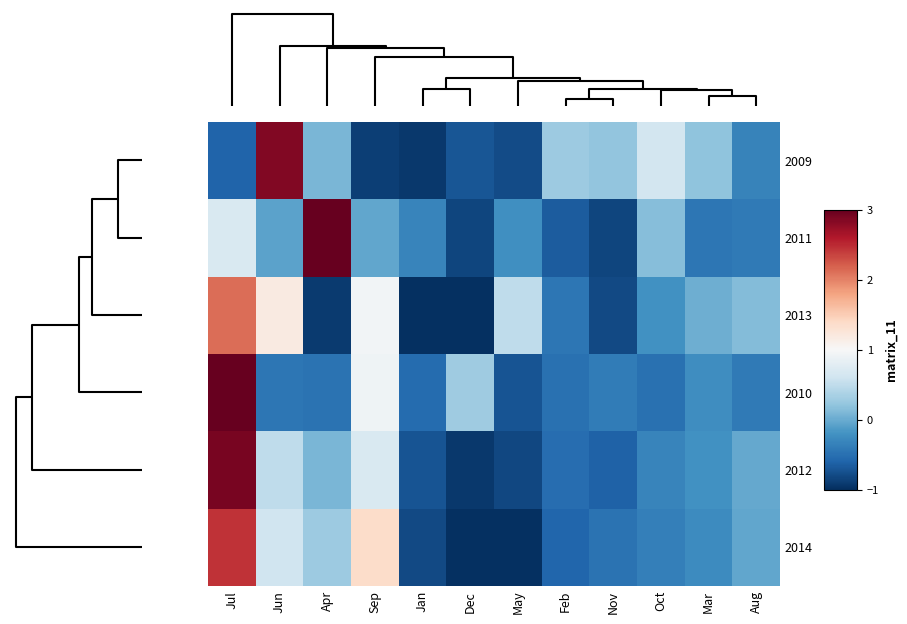

At how many categories does at least one series exceed 2?

3